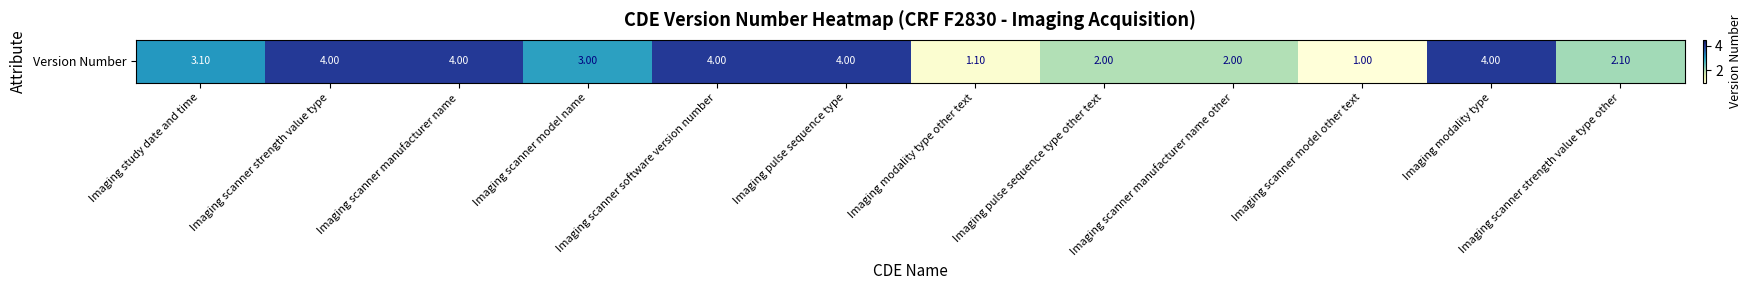

What is the minimum value shown in the chart?

1.0